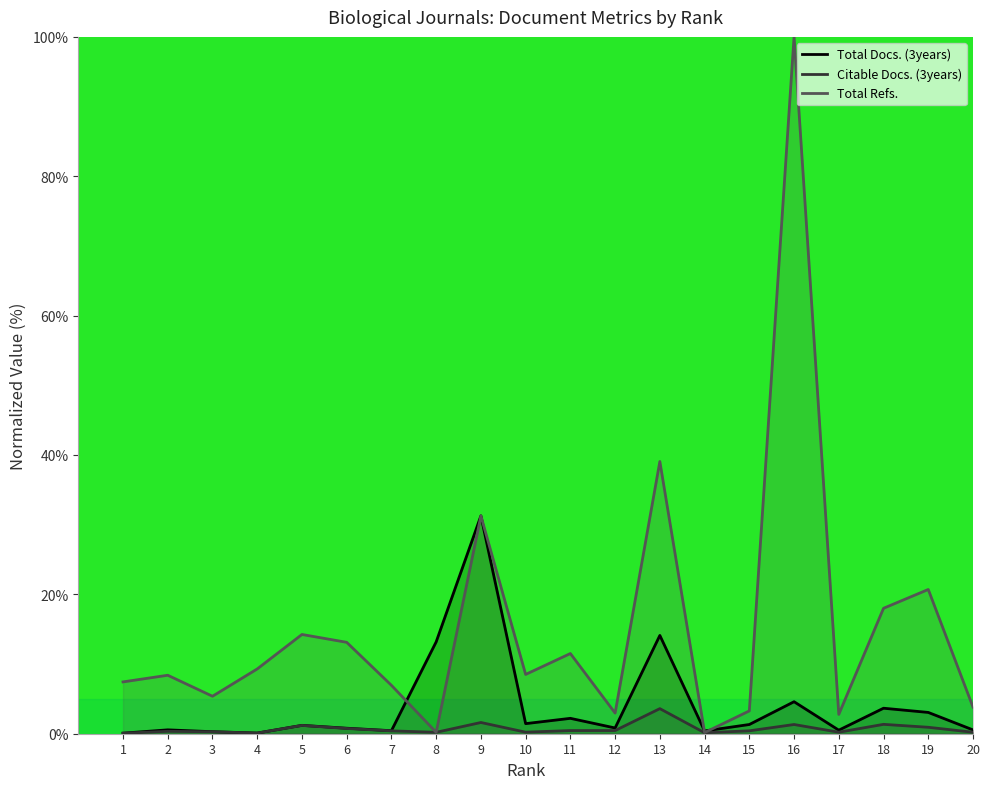

How many interior local valleys does the Citable Docs. (3years) series have?

5